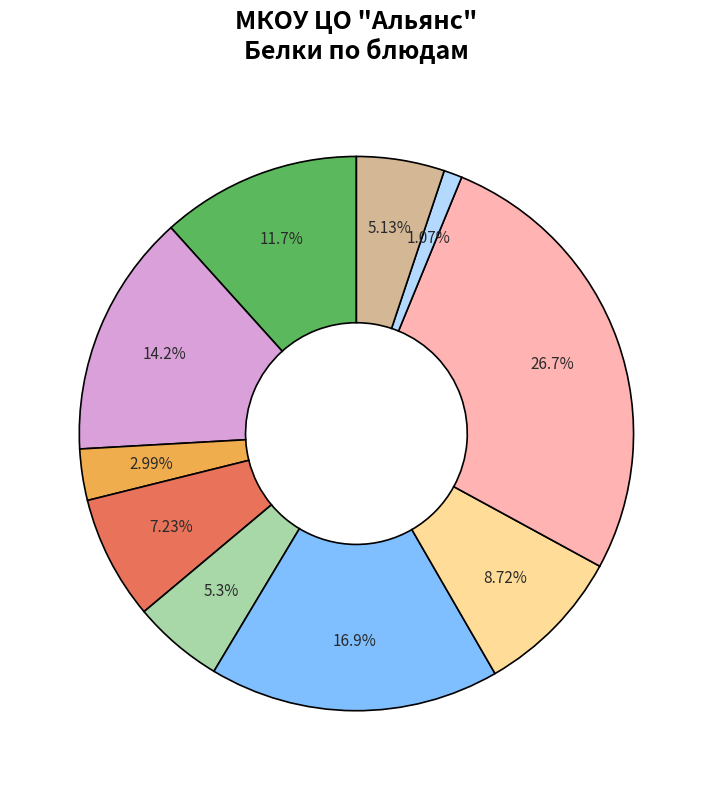

Is there any slice that represents more than half of the pie?

No